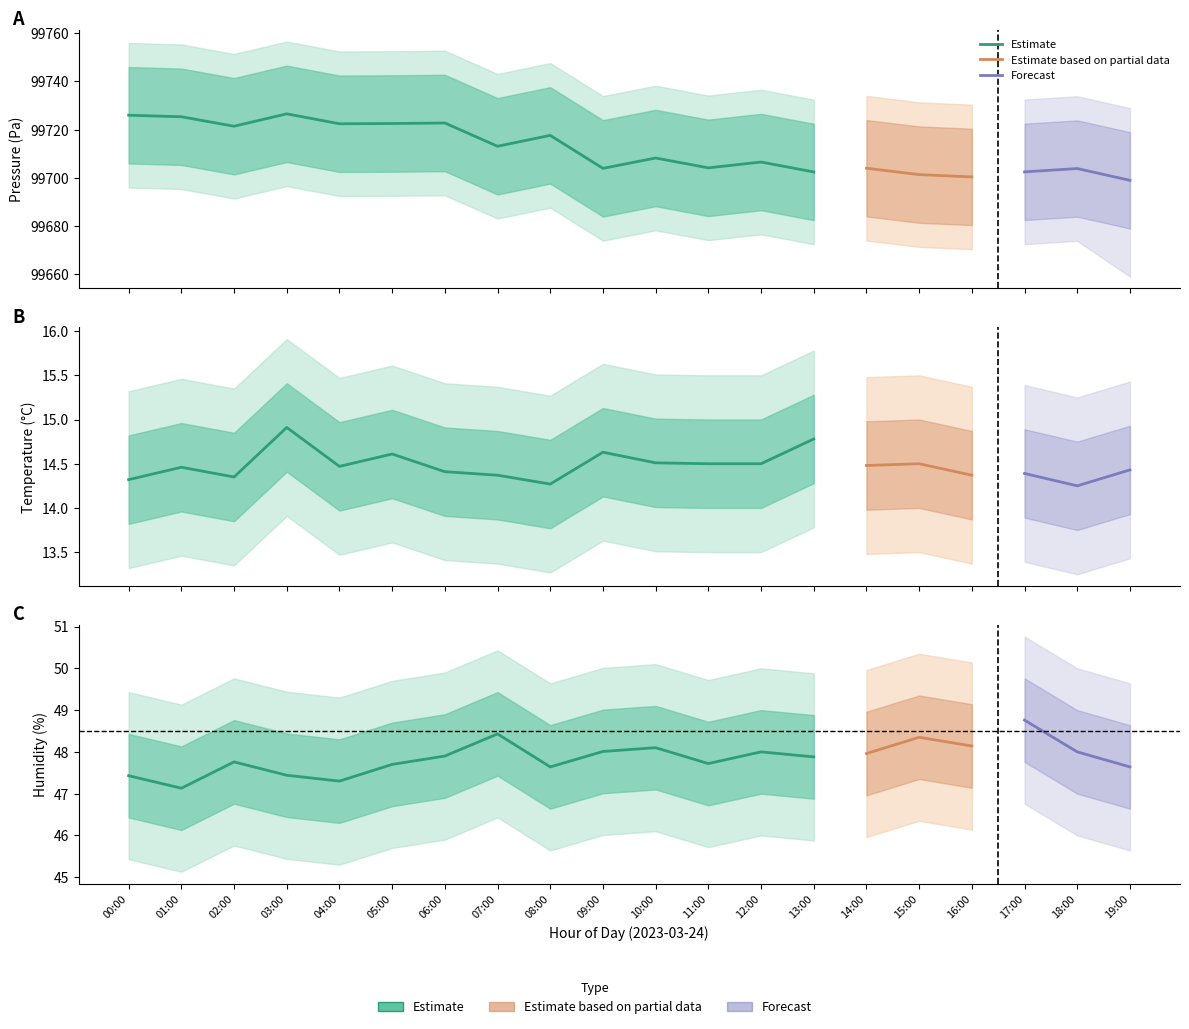

What is the value of the pressure point at the 3rd from the left?

99721.4